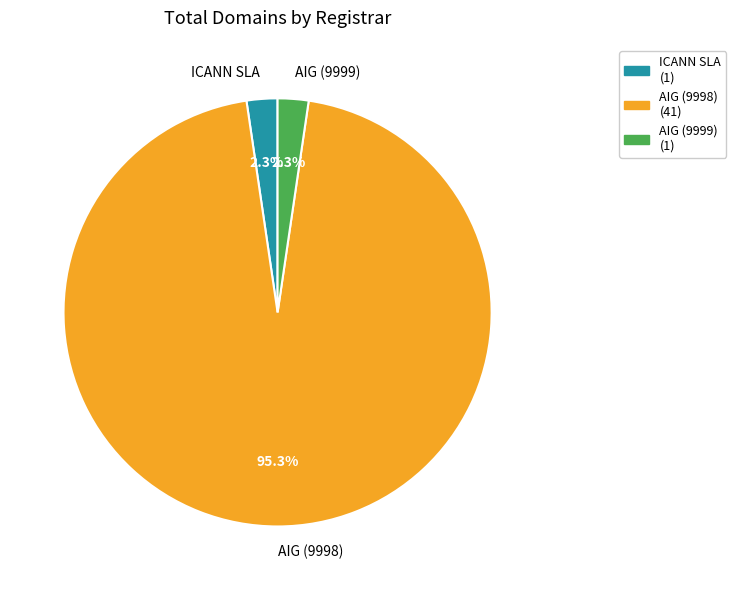

What portion of the pie excludes ICANN SLA?

97.7%